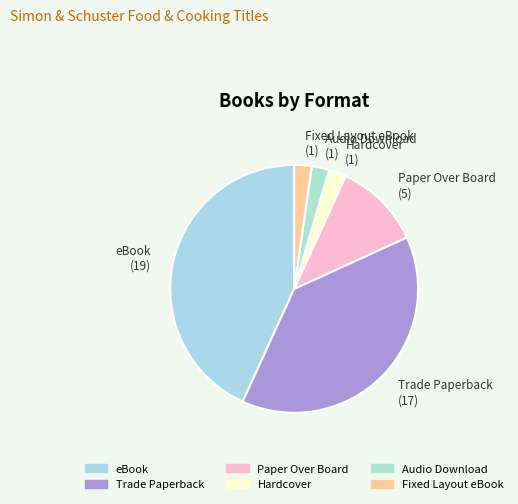

Which slice is the largest?

eBook